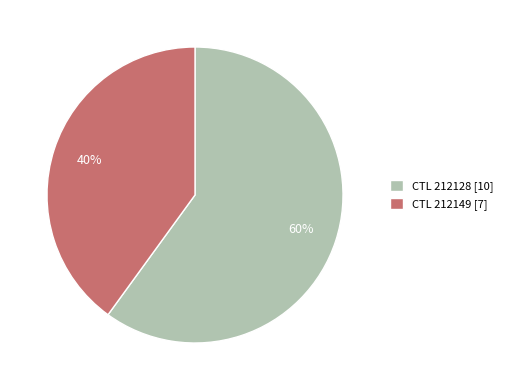

Between CTL 212128 [10] and CTL 212149 [7], which is larger?

CTL 212128 [10]